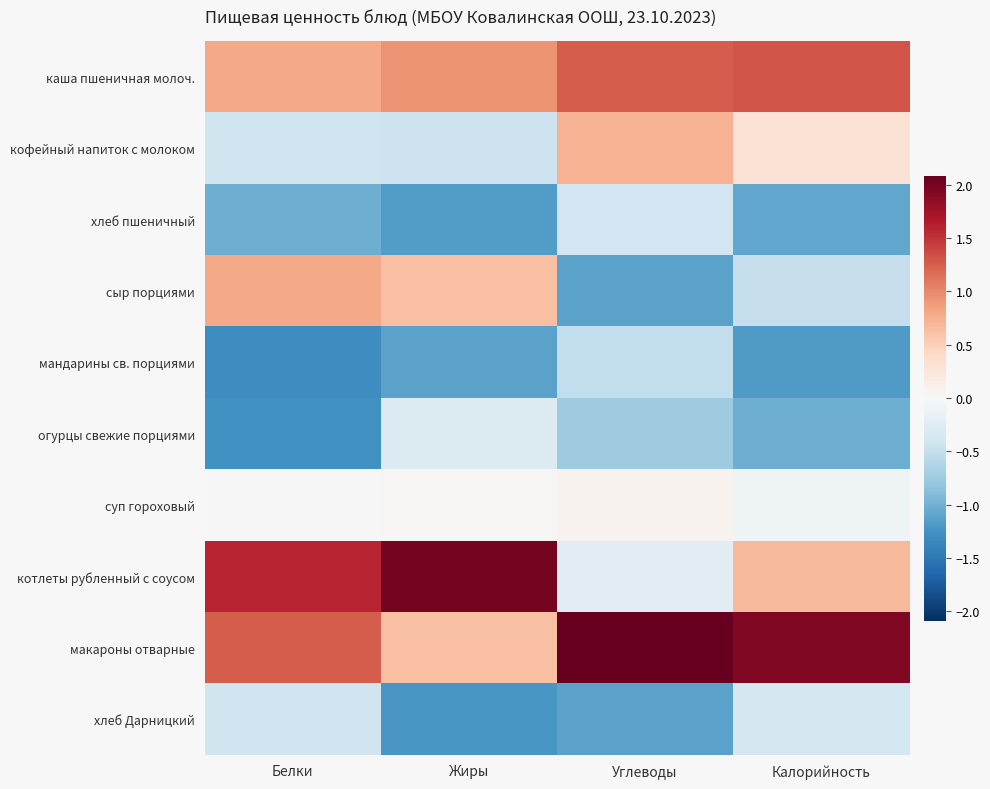

Reading left to right, transcribe all the data shown in this chart.

каша пшеничная молоч.: Белки=0.8	Жиры=0.9	Углеводы=1.3	Калорийность=1.3
кофейный напиток с молоком: Белки=-0.4	Жиры=-0.4	Углеводы=0.7	Калорийность=0.3
хлеб пшеничный: Белки=-1.0	Жиры=-1.2	Углеводы=-0.4	Калорийность=-1.1
сыр порциями: Белки=0.8	Жиры=0.6	Углеводы=-1.1	Калорийность=-0.5
мандарины св. порциями: Белки=-1.3	Жиры=-1.1	Углеводы=-0.5	Калорийность=-1.2
огурцы свежие порциями: Белки=-1.3	Жиры=-0.3	Углеводы=-0.7	Калорийность=-1.0
суп гороховый: Белки=-0.0	Жиры=0.0	Углеводы=0.1	Калорийность=-0.1
котлеты рубленный с соусом: Белки=1.6	Жиры=2.0	Углеводы=-0.2	Калорийность=0.7
макароны отварные: Белки=1.3	Жиры=0.6	Углеводы=2.1	Калорийность=1.9
хлеб Дарницкий: Белки=-0.4	Жиры=-1.2	Углеводы=-1.1	Калорийность=-0.4